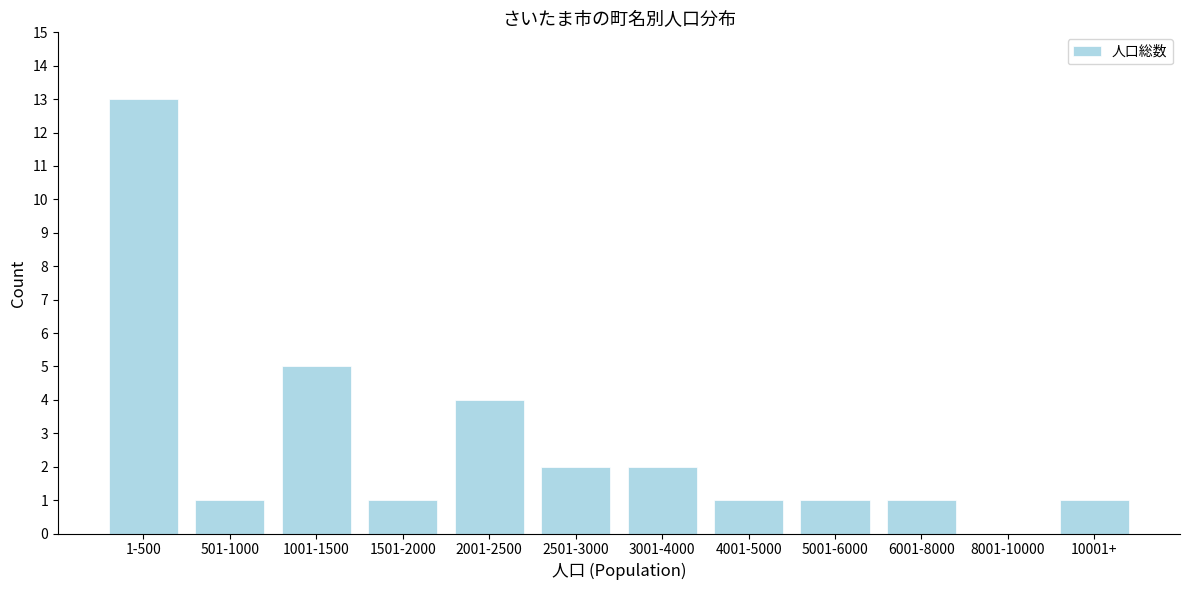

Reading left to right, extract all data points from this chart.

1-500=13	501-1000=1	1001-1500=5	1501-2000=1	2001-2500=4	2501-3000=2	3001-4000=2	4001-5000=1	5001-6000=1	6001-8000=1	8001-10000=0	10001+=1